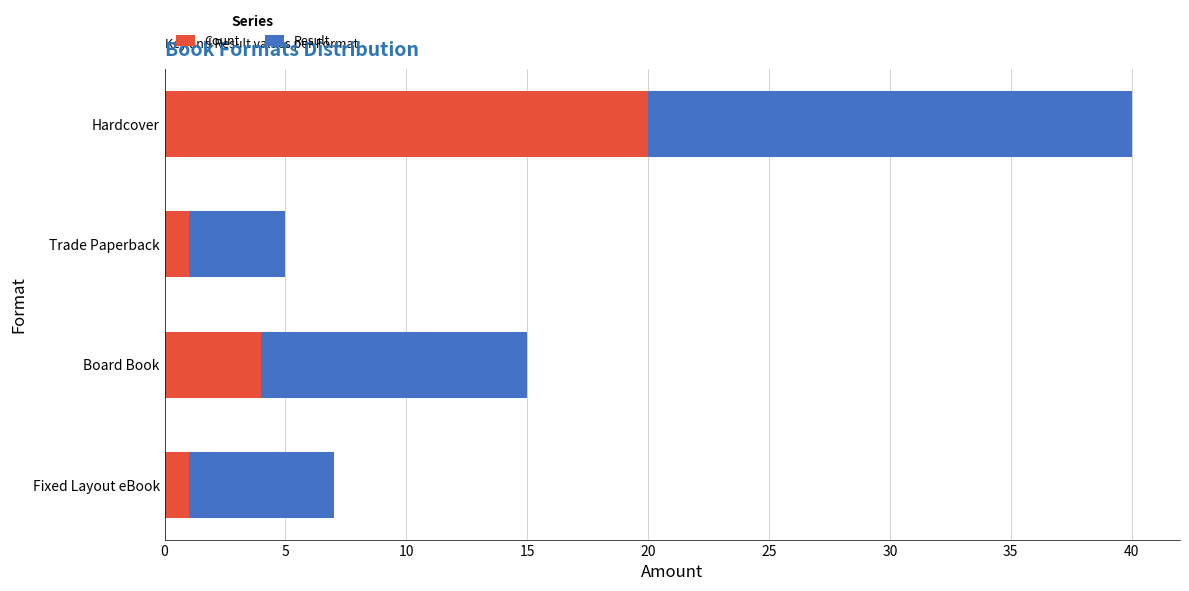

Where is Count nearest to the value 10?

Board Book